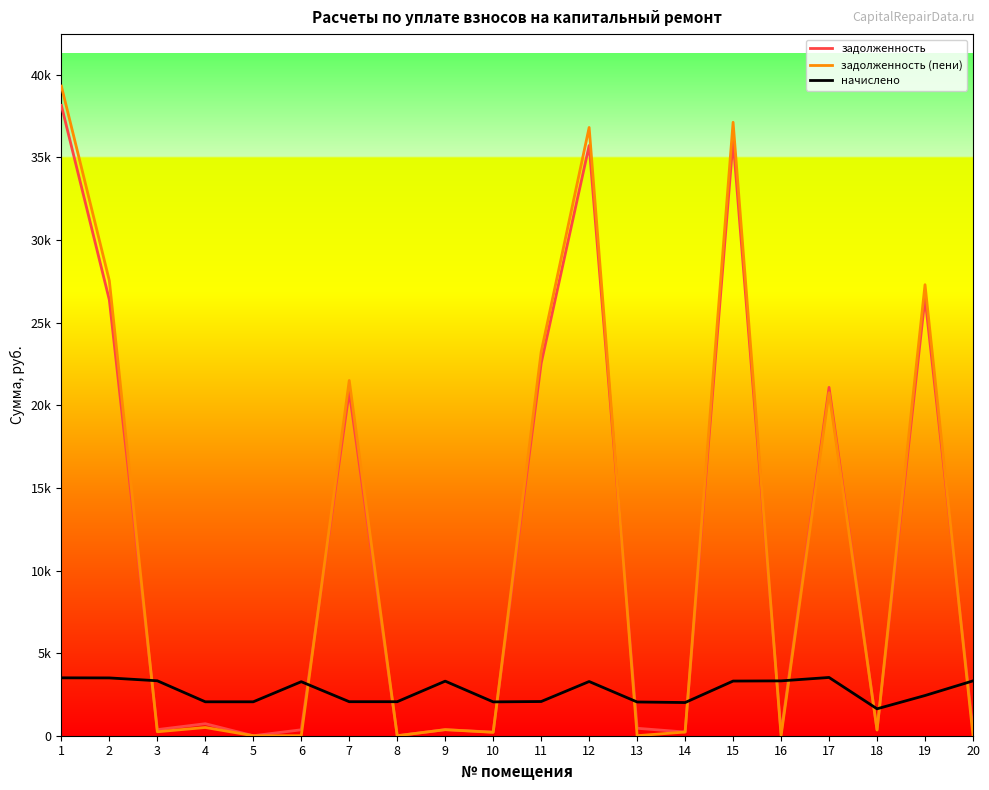

Does the chart display data point markers on the line(s)?

No